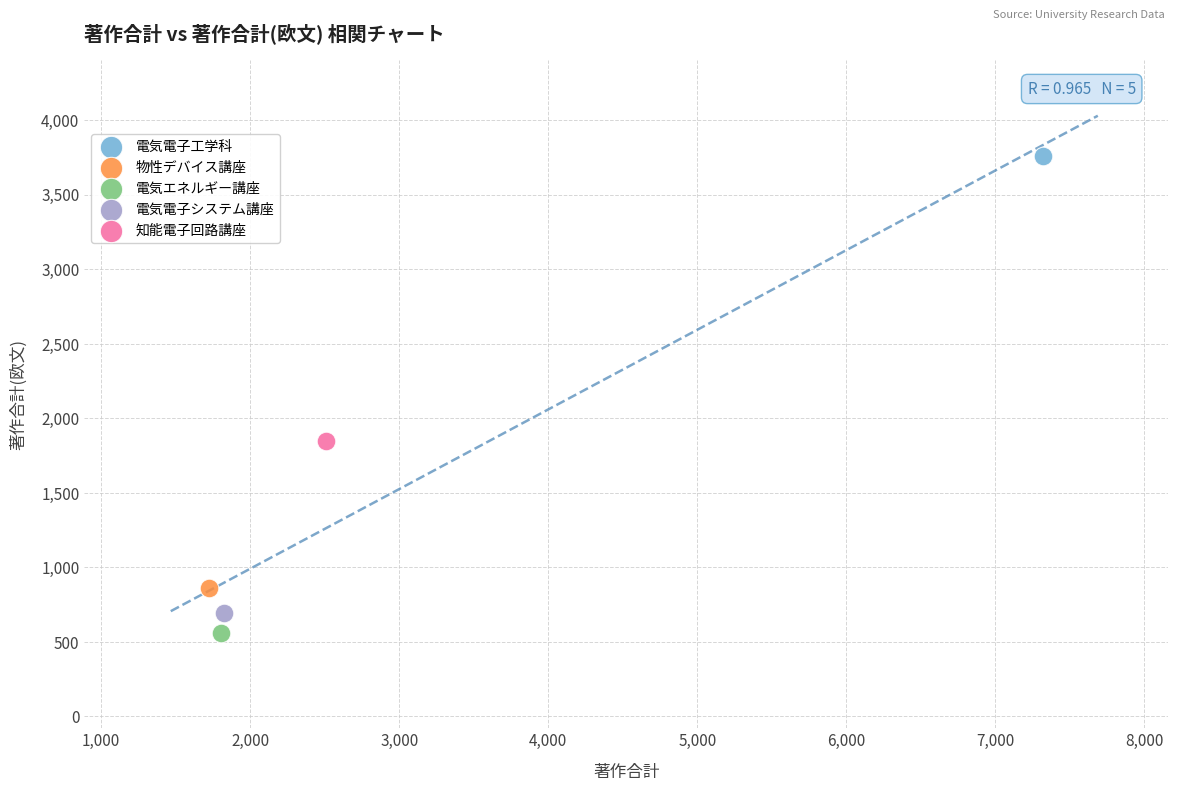

Which series contains the lowest Y value?

電気エネルギー講座